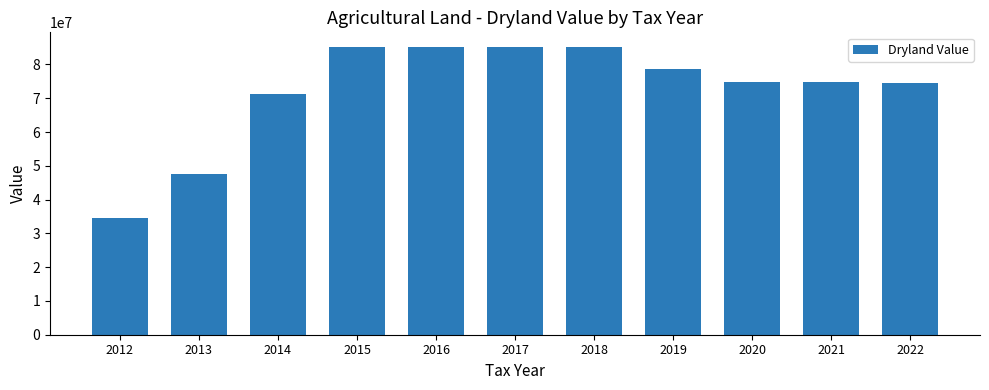

The chart shows a value of 74429035 at 2022. True or false?

True